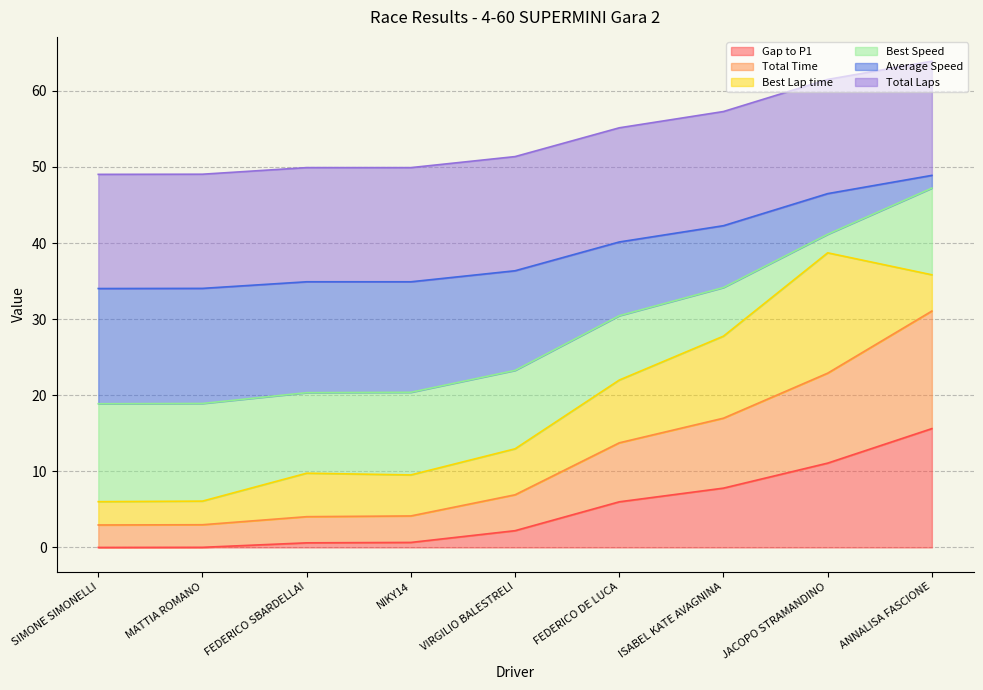

Count the number of categories in the chart.

9